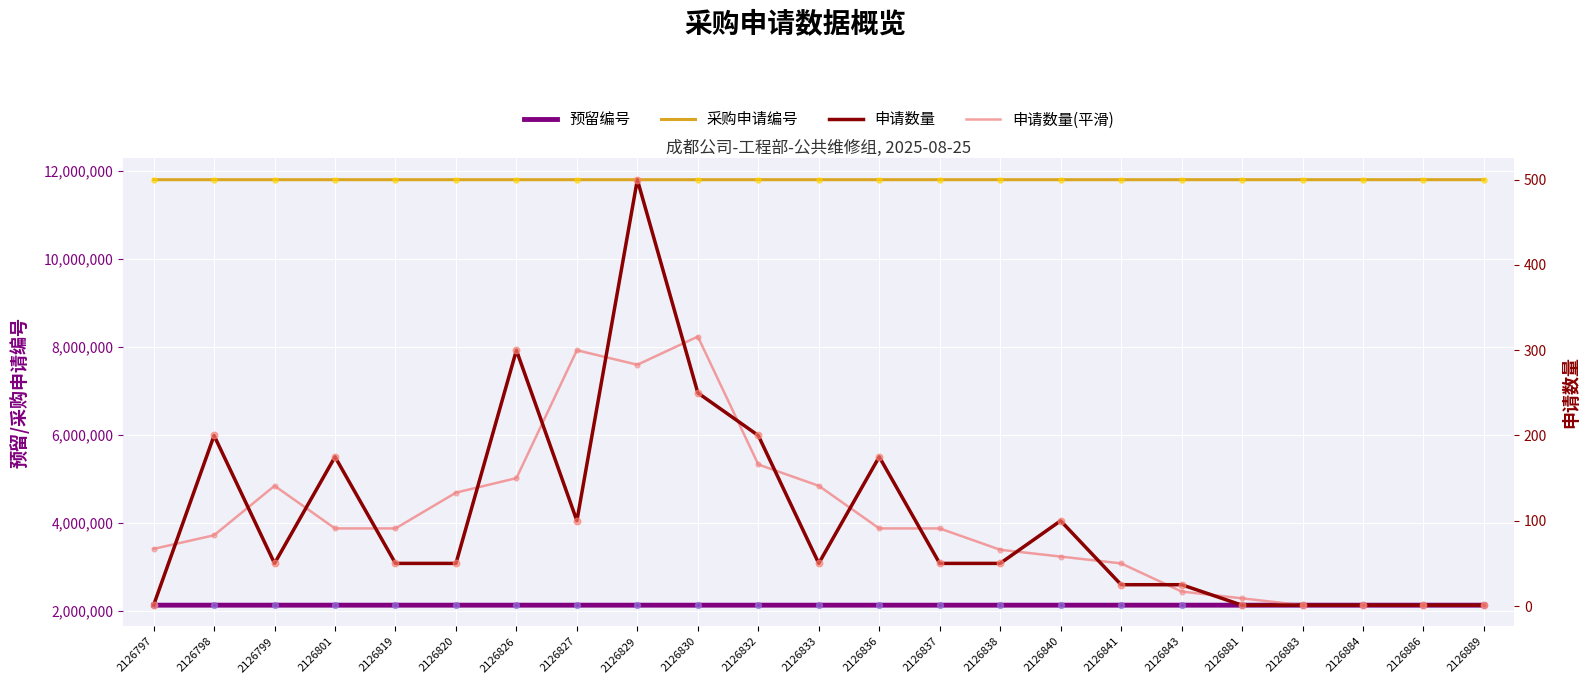

Which series has the largest total across all categories?

采购申请编号